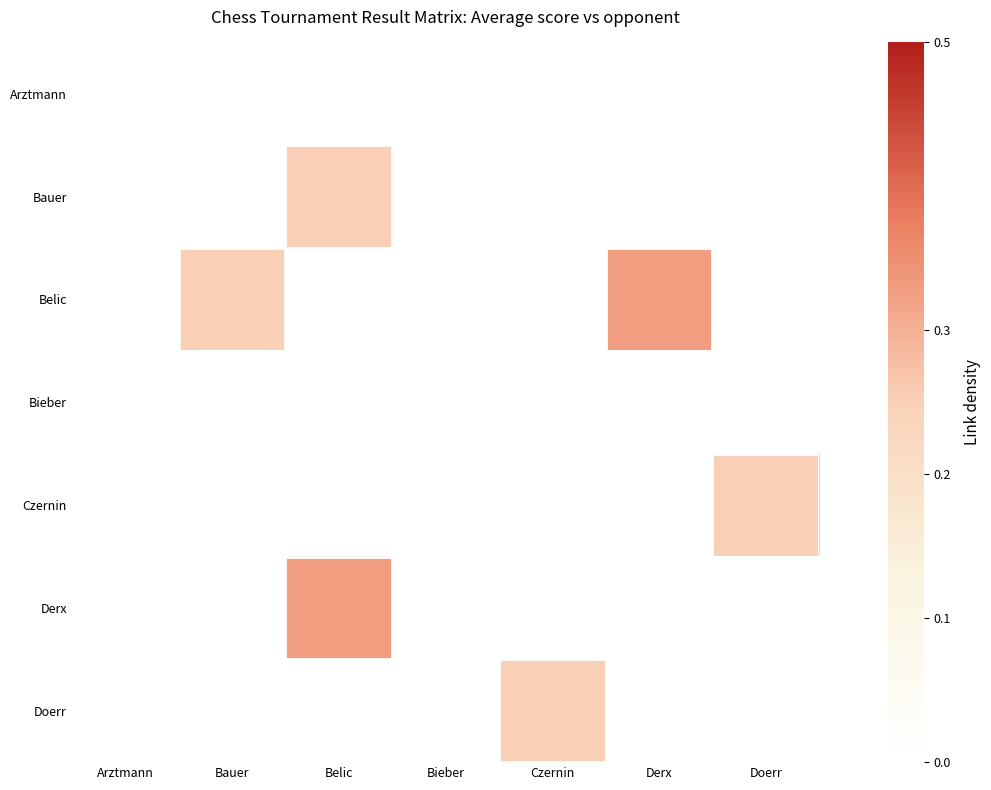

Reading left to right, what are all the values shown in this chart?

Arztmann: Arztmann=0.0	Bauer=0.0	Belic=0.0	Bieber=0.0	Czernin=0.0	Derx=0.0	Doerr=0.0
Bauer: Arztmann=0.0	Bauer=0.0	Belic=0.2	Bieber=0.0	Czernin=0.0	Derx=0.0	Doerr=0.0
Belic: Arztmann=0.0	Bauer=0.2	Belic=0.0	Bieber=0.0	Czernin=0.0	Derx=0.3	Doerr=0.0
Bieber: Arztmann=0.0	Bauer=0.0	Belic=0.0	Bieber=0.0	Czernin=0.0	Derx=0.0	Doerr=0.0
Czernin: Arztmann=0.0	Bauer=0.0	Belic=0.0	Bieber=0.0	Czernin=0.0	Derx=0.0	Doerr=0.2
Derx: Arztmann=0.0	Bauer=0.0	Belic=0.3	Bieber=0.0	Czernin=0.0	Derx=0.0	Doerr=0.0
Doerr: Arztmann=0.0	Bauer=0.0	Belic=0.0	Bieber=0.0	Czernin=0.2	Derx=0.0	Doerr=0.0